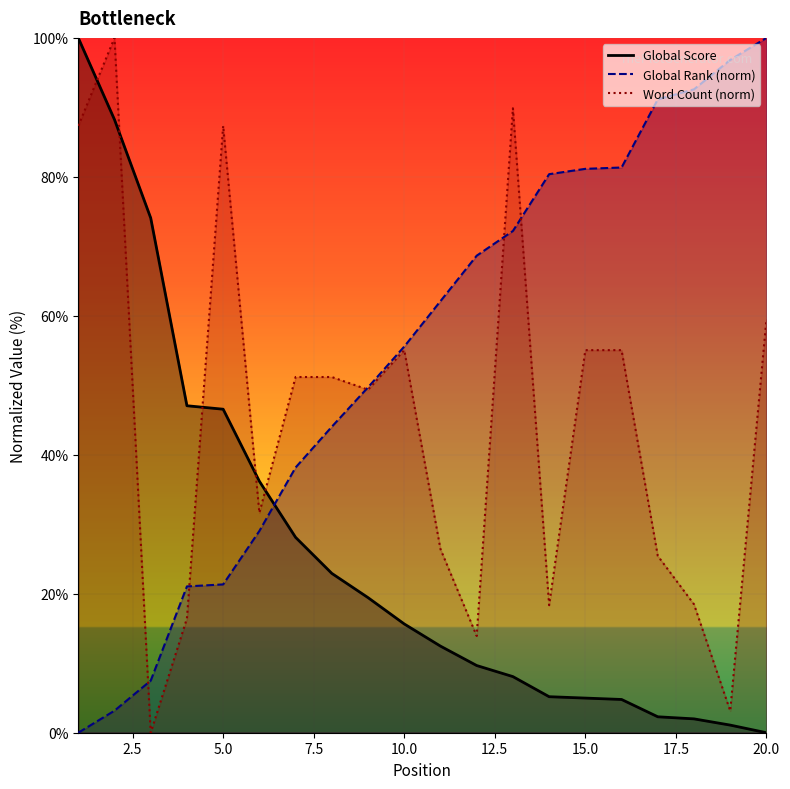

What is the value of the Global Rank point at the 3rd from the left?

7.5